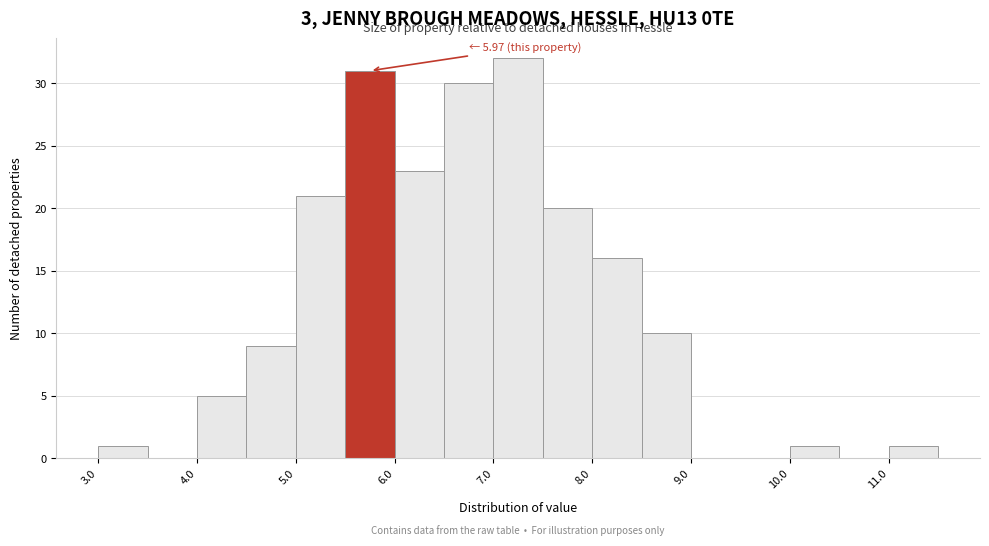

Which range on the x-axis has the tallest bar?

7.0 to 7.5